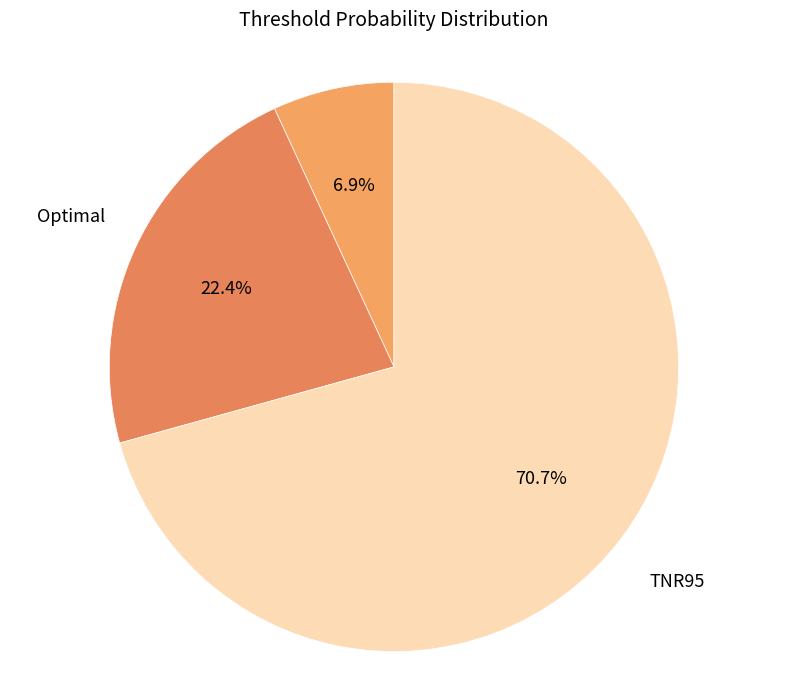

How many segments does this pie chart have?

3